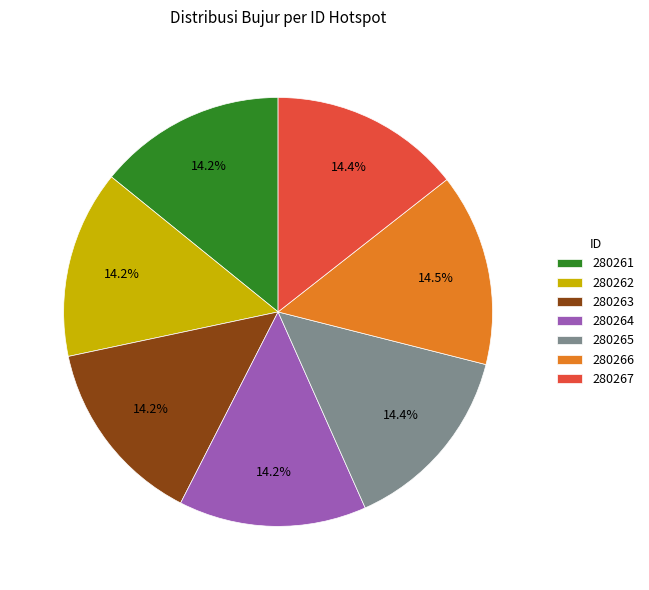

Combined, do 280264 and 280267 account for over 50%?

No